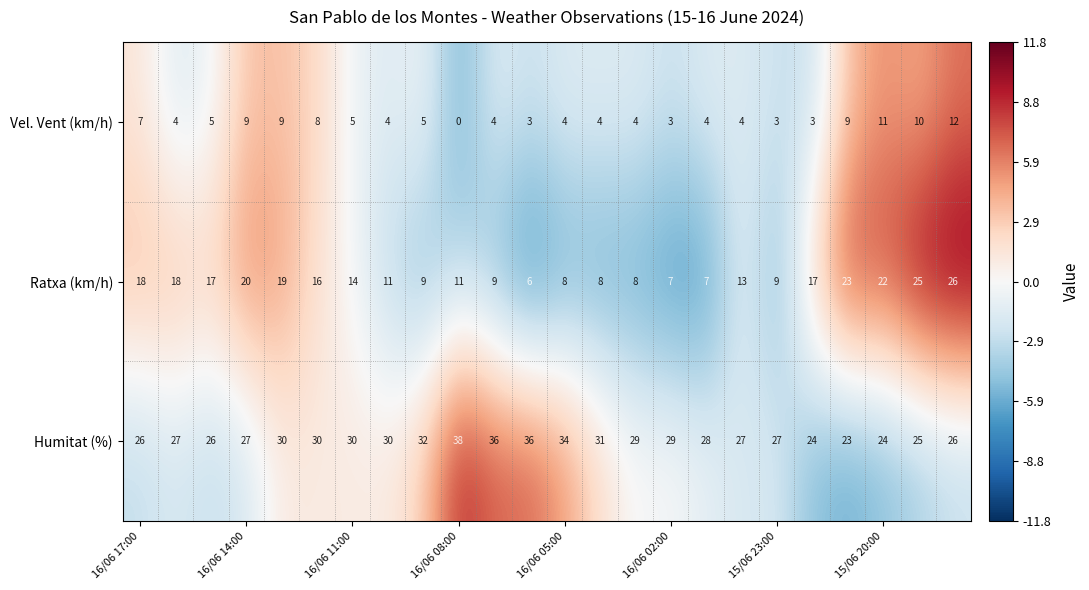

Which series has the largest total across all categories?

Humitat (%)